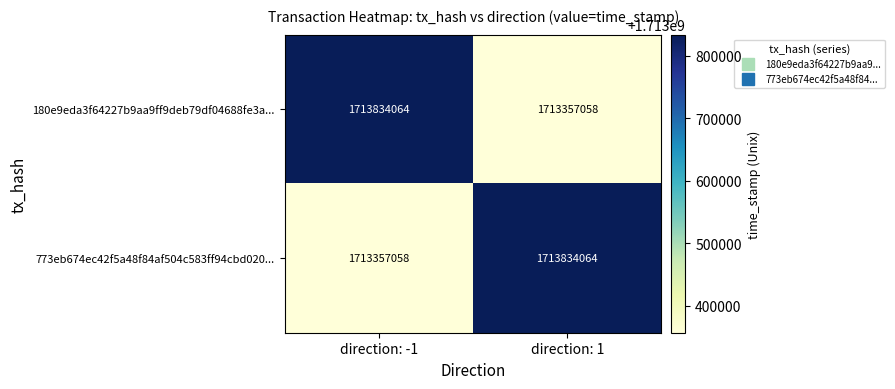

What is the lowest value of the 773eb674ec42f5a48f84af504c583ff94cbd020... series?

1713357058